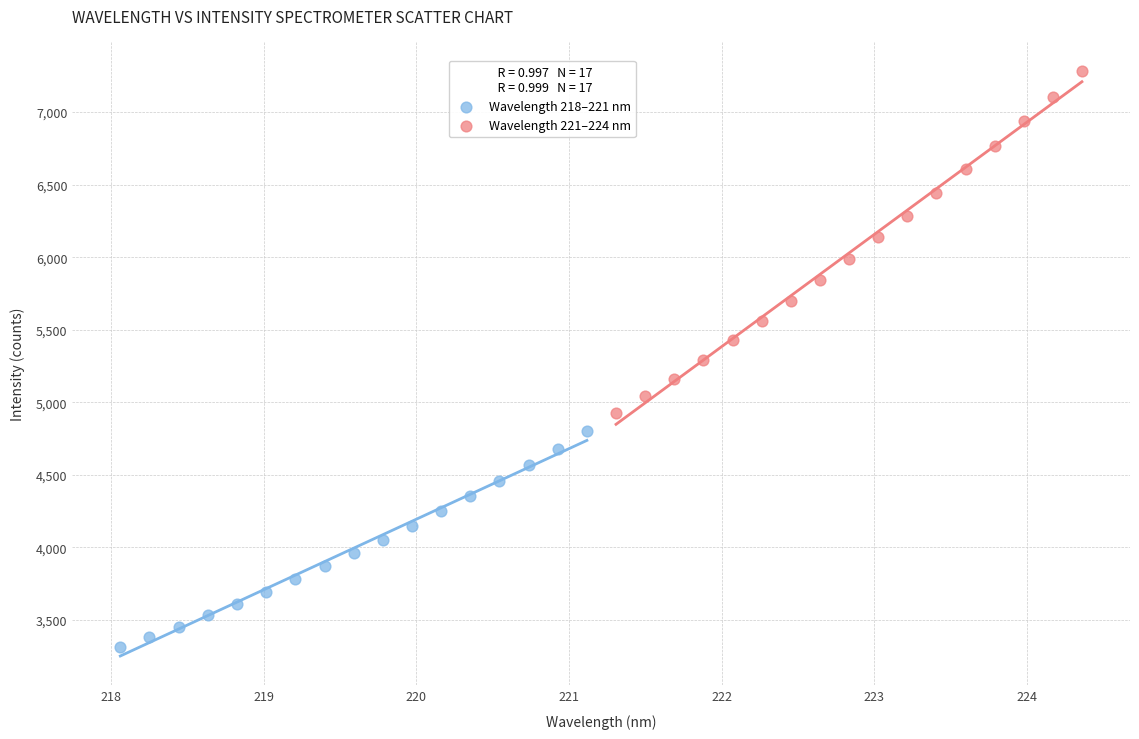

Which series contains the highest Y value?

Wavelength 221–224 nm